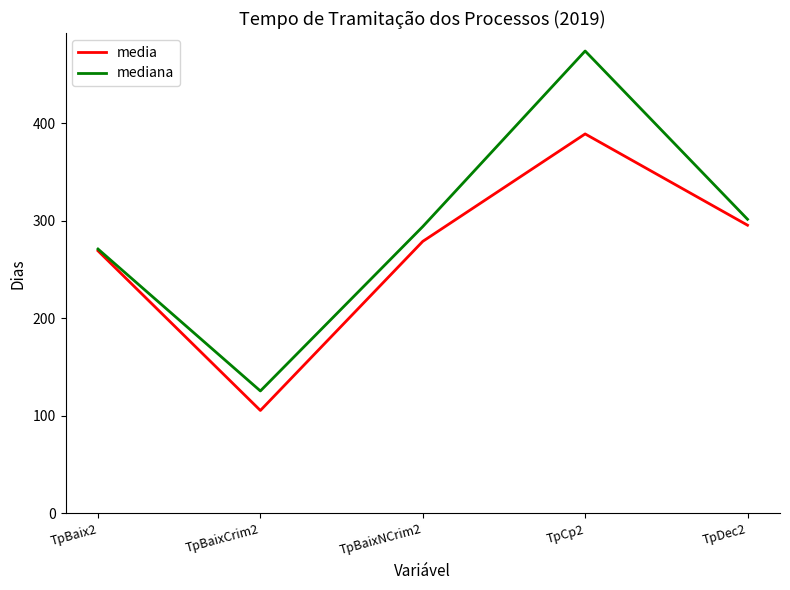

The value of mediana at TpBaixCrim2 is 125.5. True or false?

True